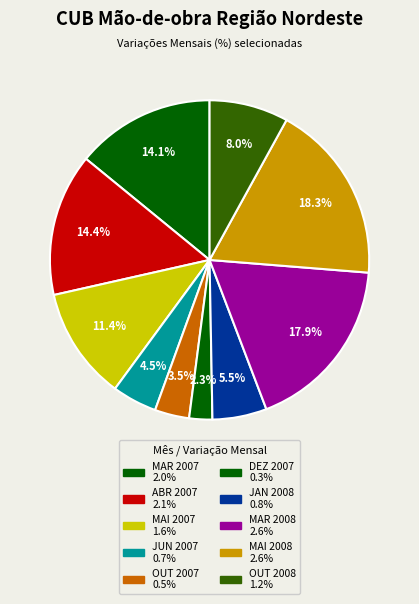

To the nearest percent, what portion does ABR 2007 represent?

14%